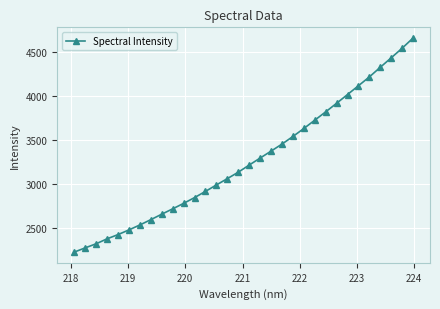

True or false: there are more than 2 points higher than both neighbors.

False